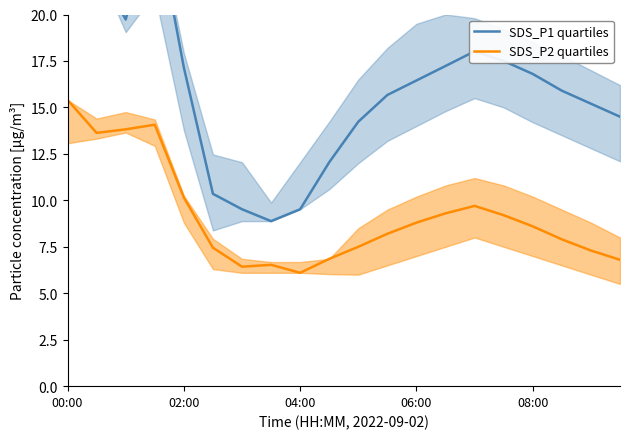

Which has a higher value, 5 or 10?

10